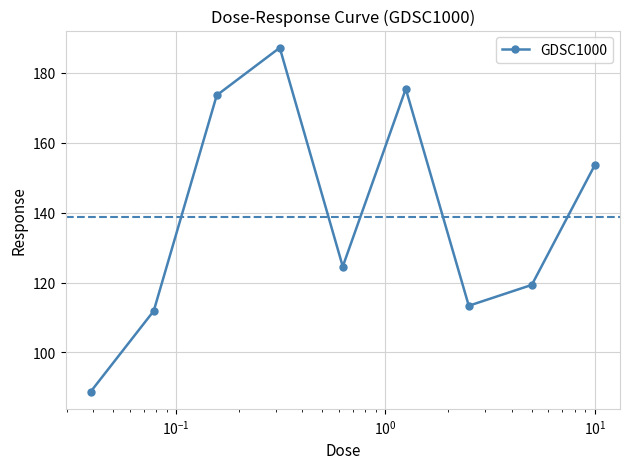

What is the average value?

138.6